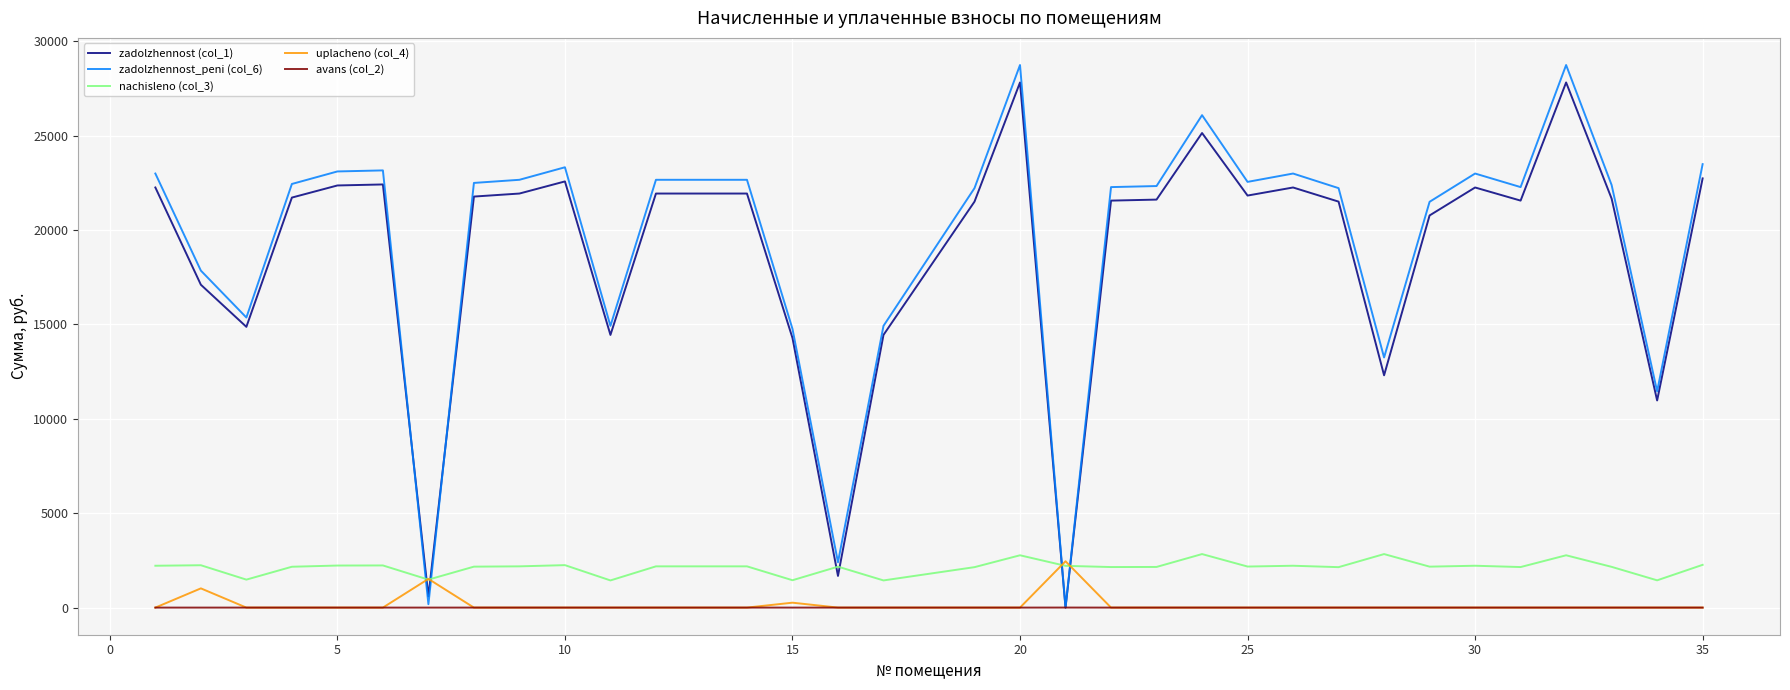

What is the maximum value for zadolzhennost_peni (col_6)?

28735.2